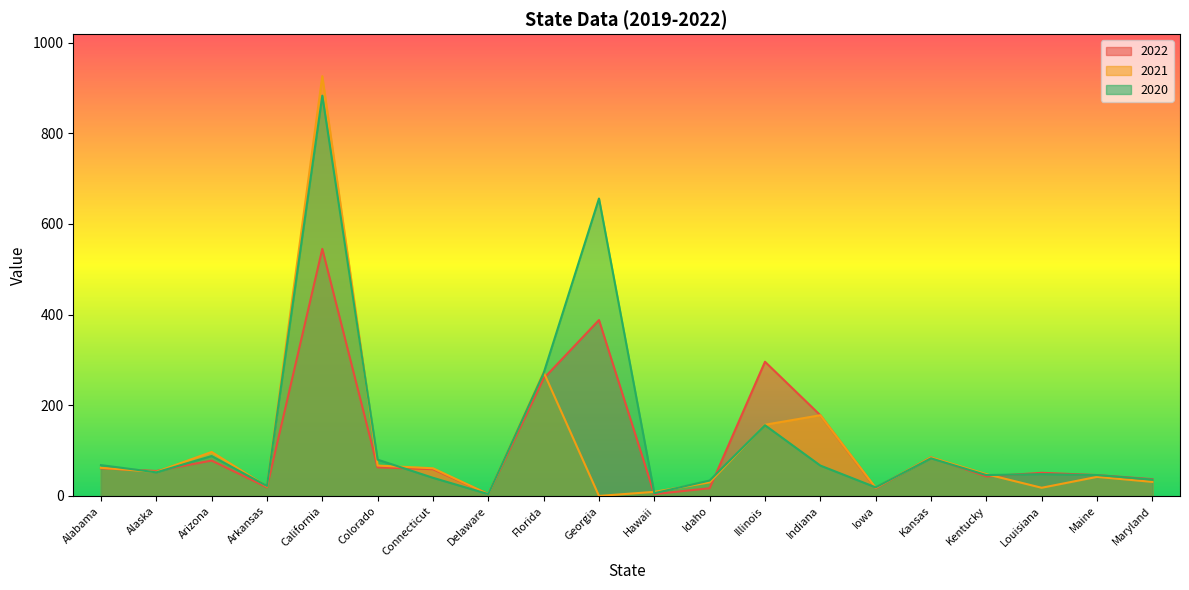

What are all the series names shown in the legend?

2022, 2021, 2020